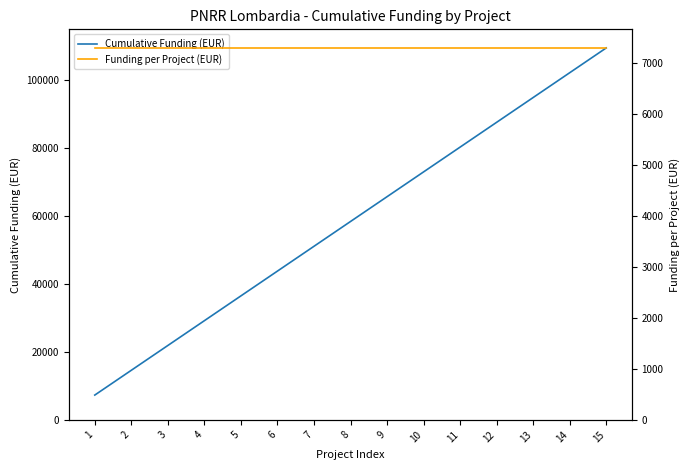

True or false: Funding per Project (EUR) and Cumulative Funding (EUR) intersect in this chart.

False